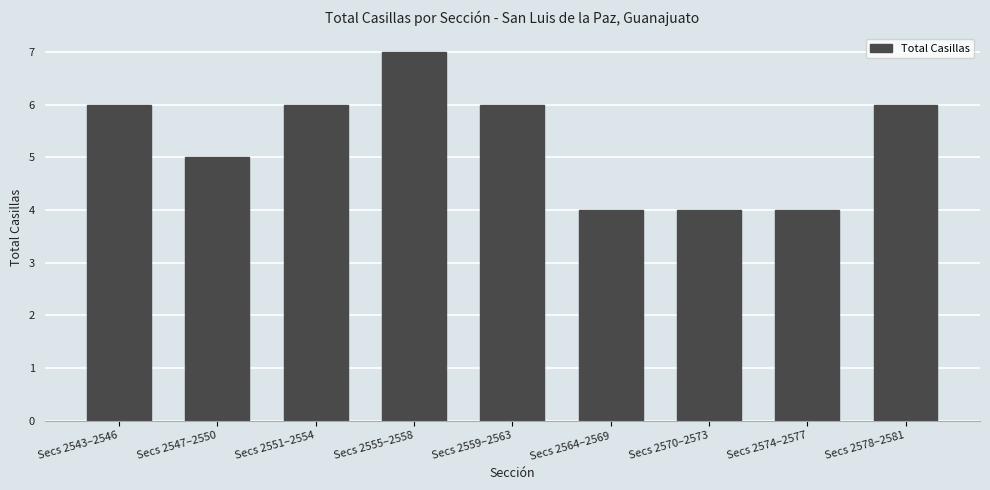

What is the change in value from Secs 2555–2558 to Secs 2559–2563?

-1